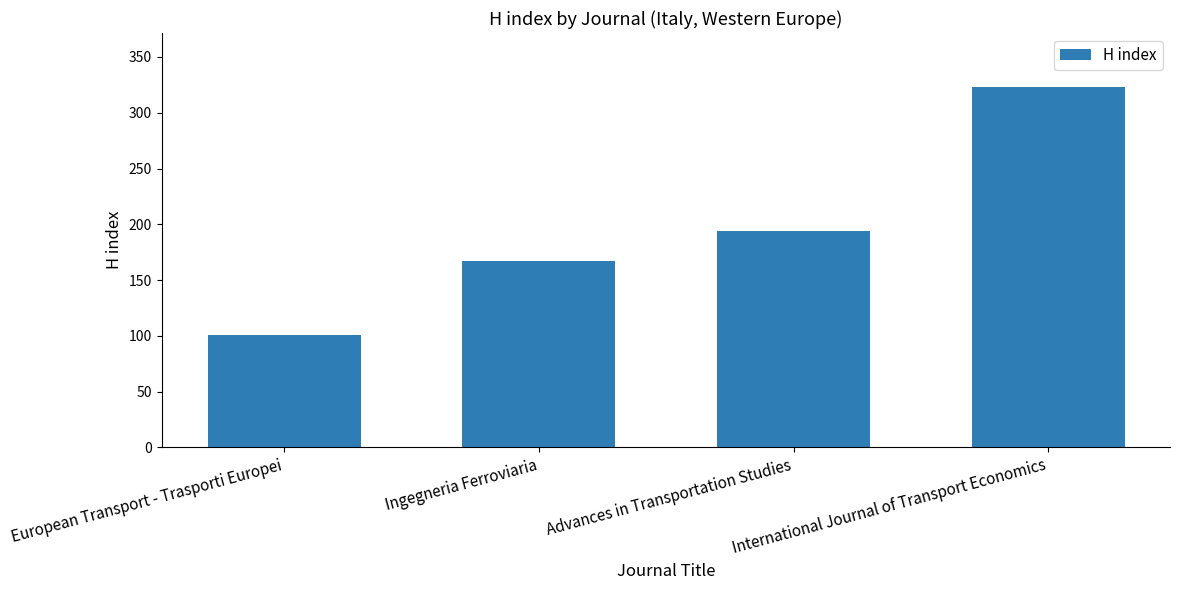

What is the label of the 4th bar from the left?

International Journal of Transport Economics